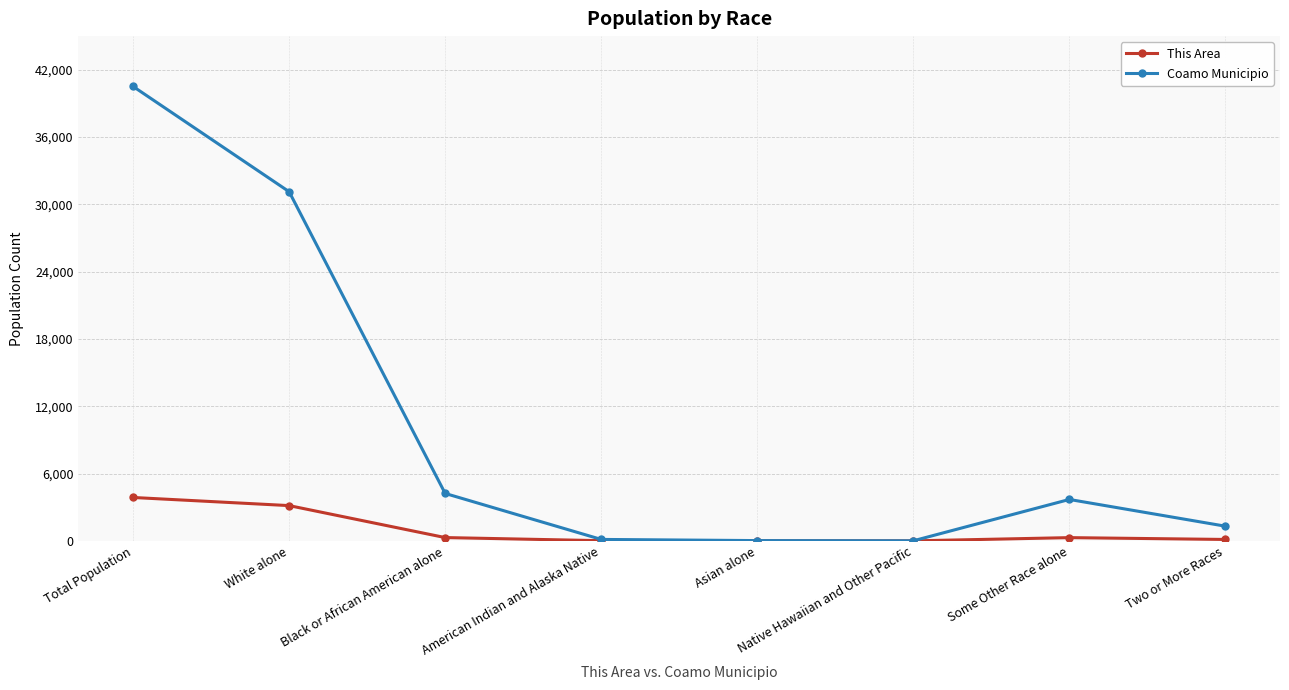

What is the maximum value for This Area?

3868